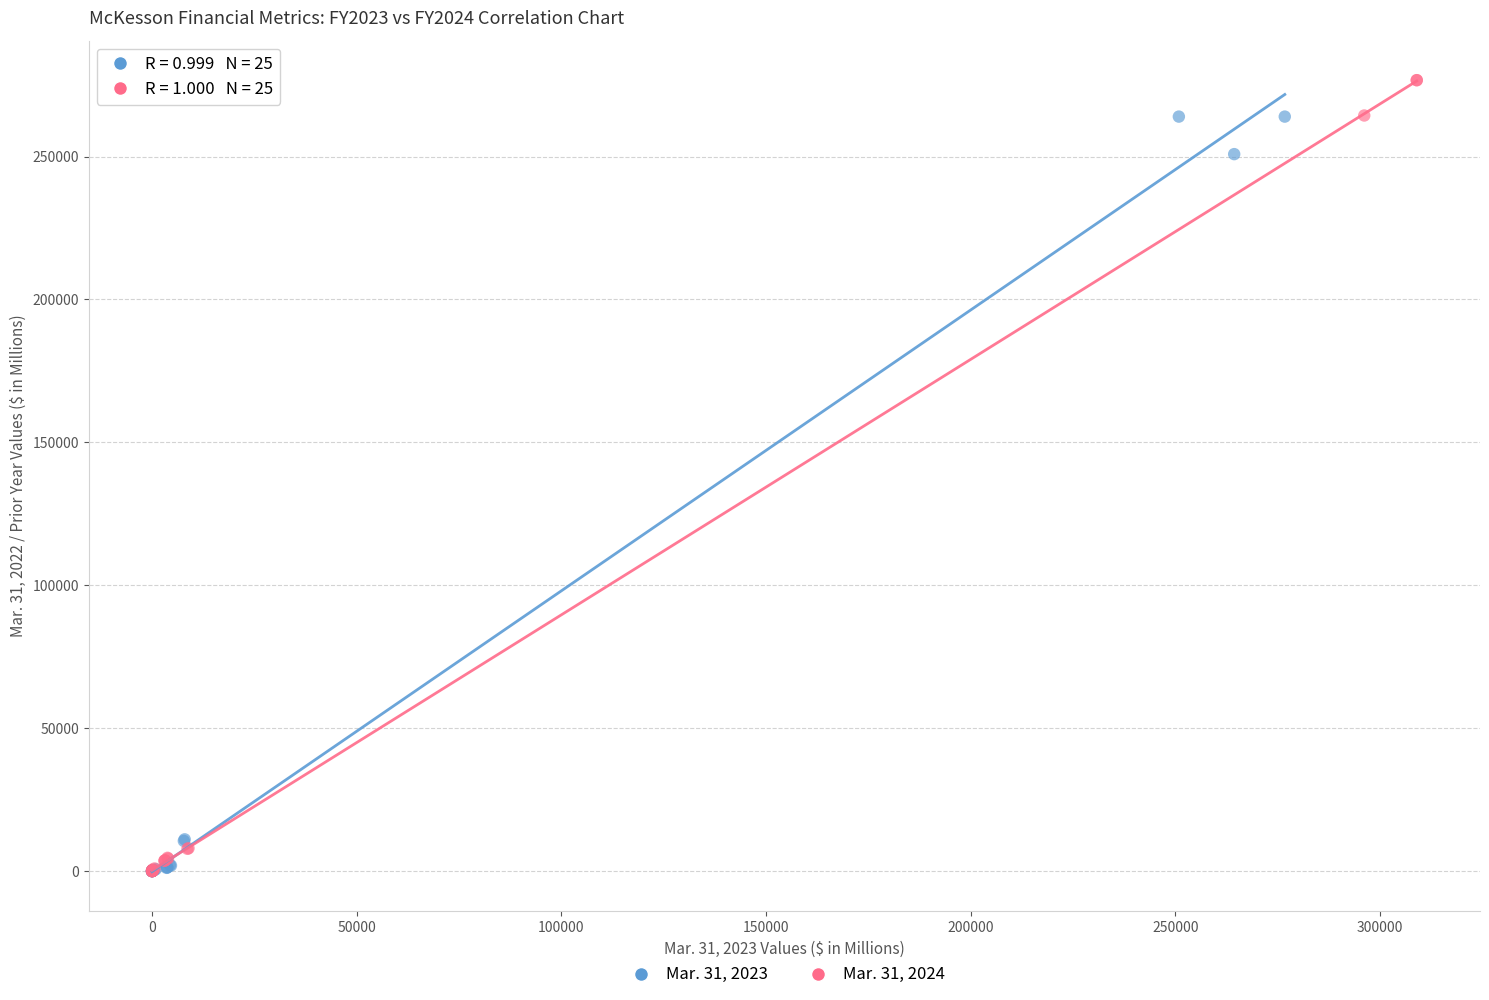

Which series contains the highest Y value?

Mar. 31, 2024